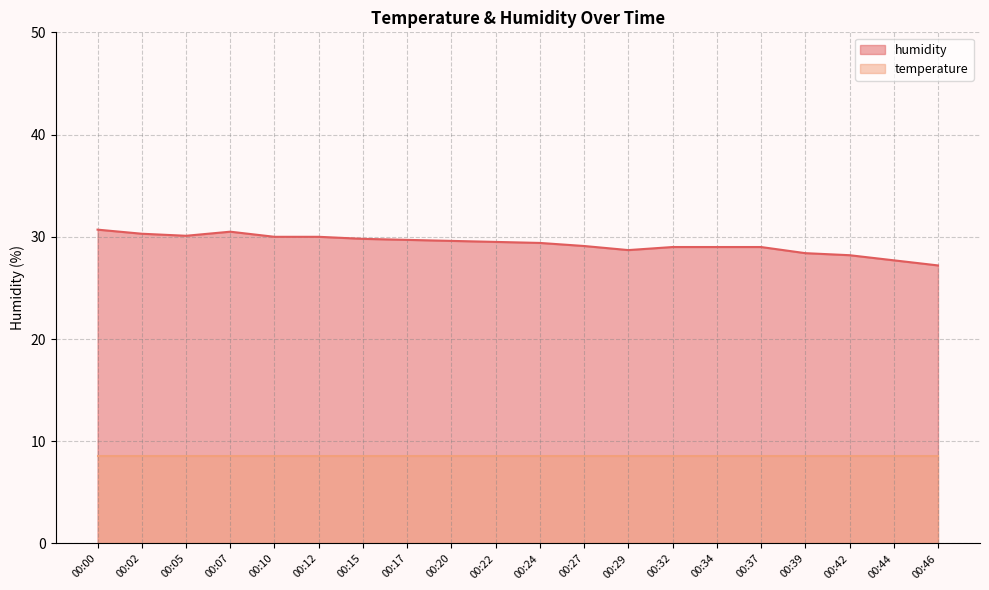

What is the value of the 9th point from the left?

29.6